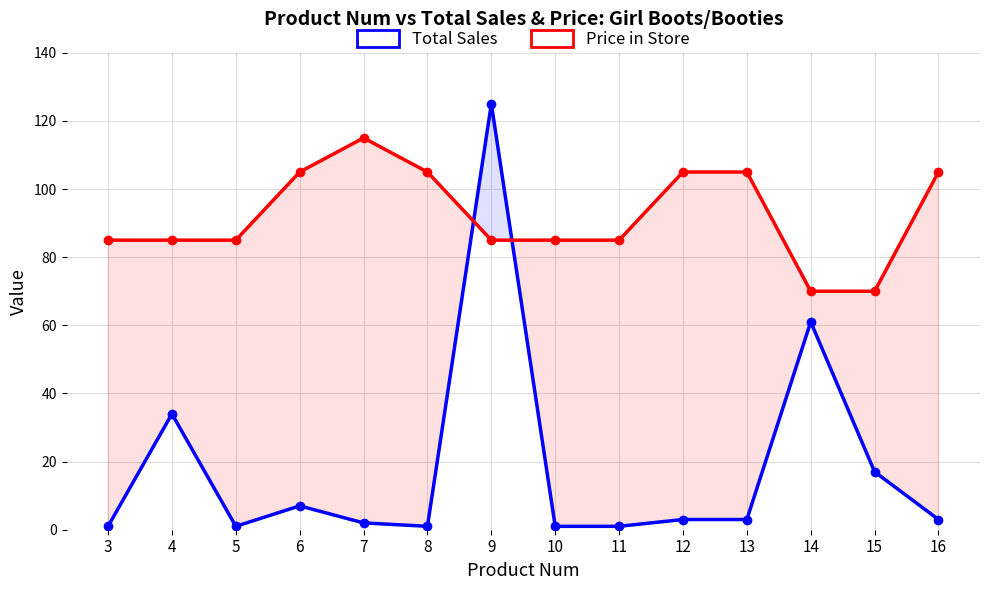

True or false: Total Sales and Price in Store intersect in this chart.

True